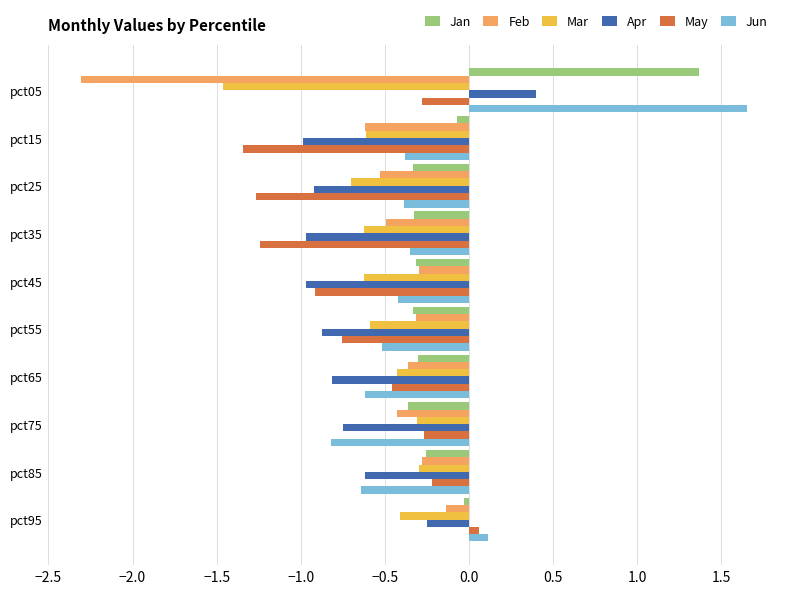

What is the difference between the highest and lowest values at pct85?

0.4